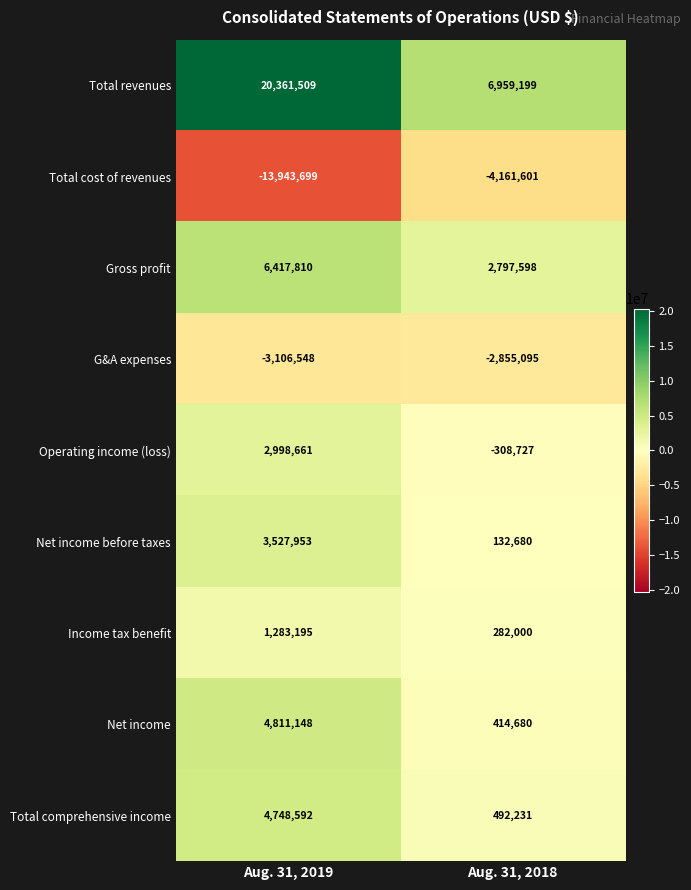

What is the greatest value displayed?

20361509